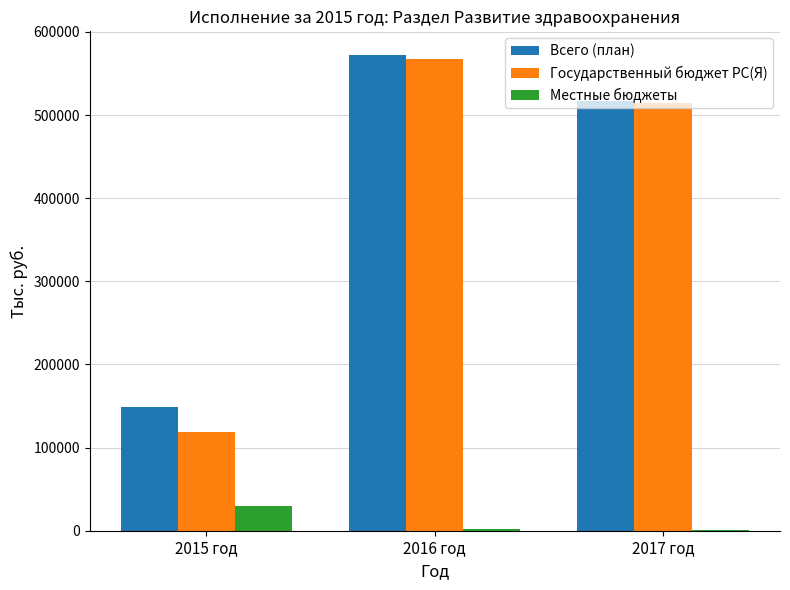

True or false: Местные бюджеты has a value of 29178.4 at 2015 год.

True